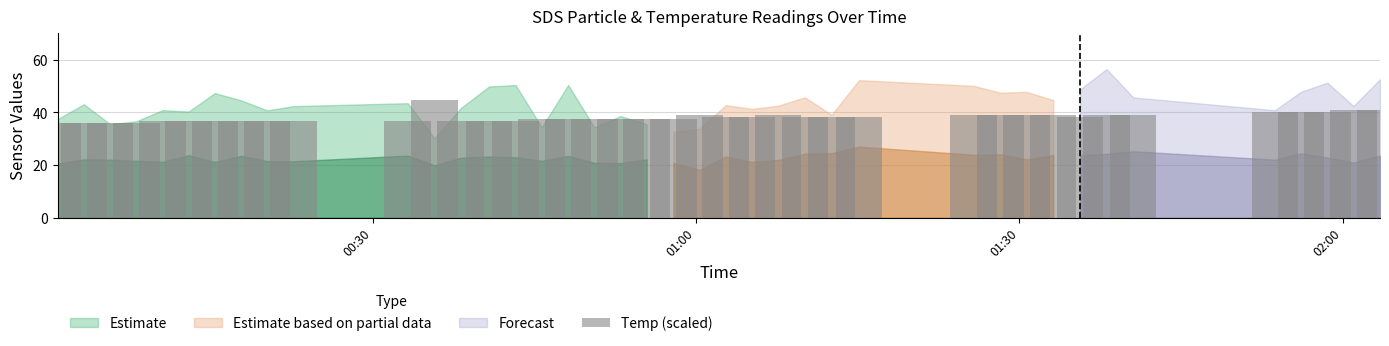

What is the greatest value displayed?

44.8